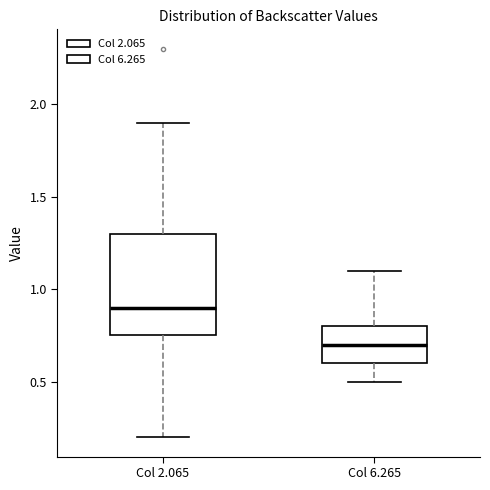

Which box's median line is the lowest?

Col 6.265